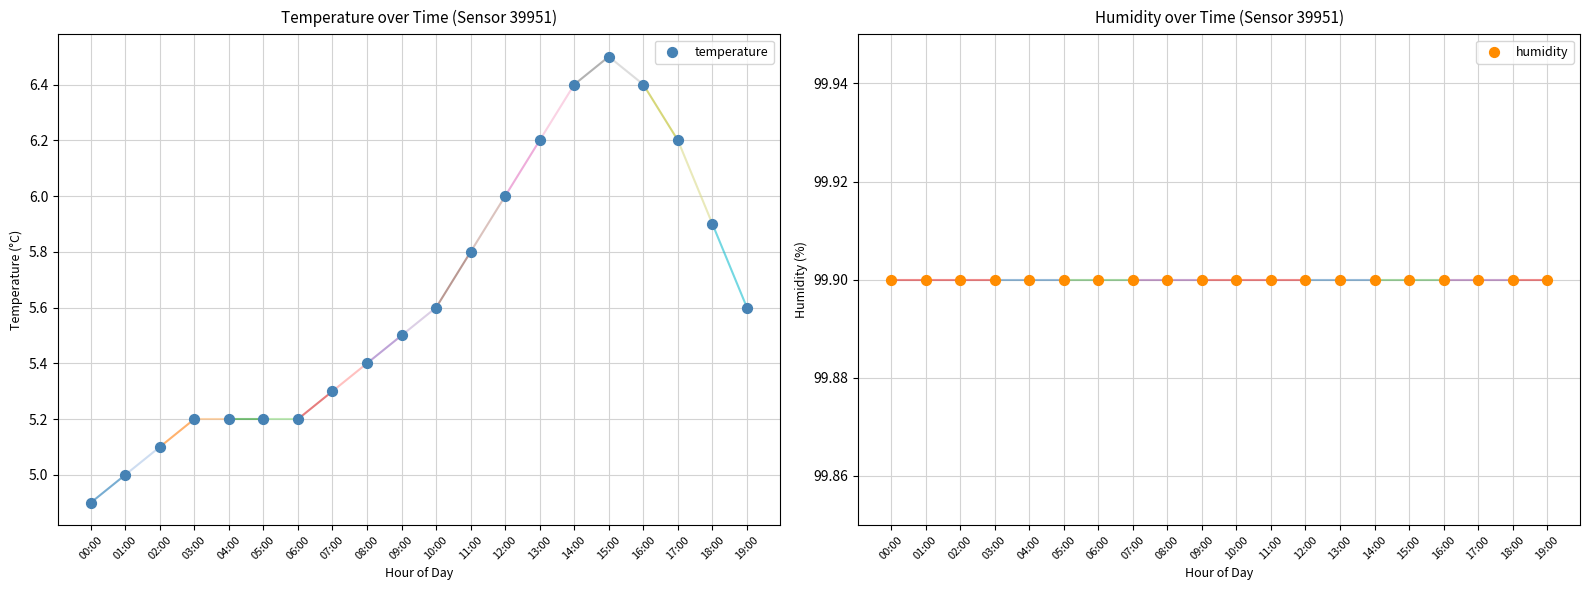

At how many categories does at least one series exceed 70?

20